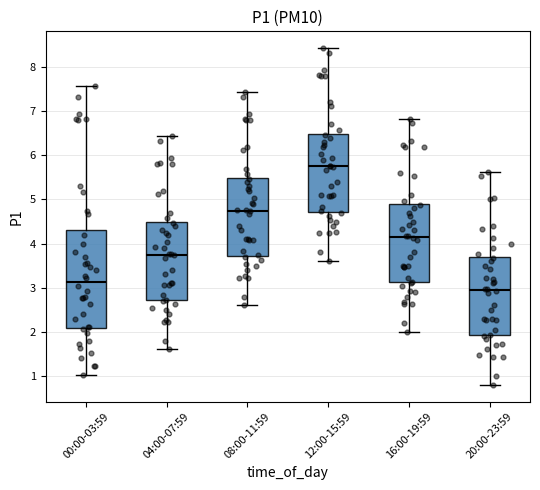

Where does the lower whisker of the box for 20:00-23:59 end on the y-axis? The values are not printed on the chart, so give them approximately, as read against the axis.

0.8